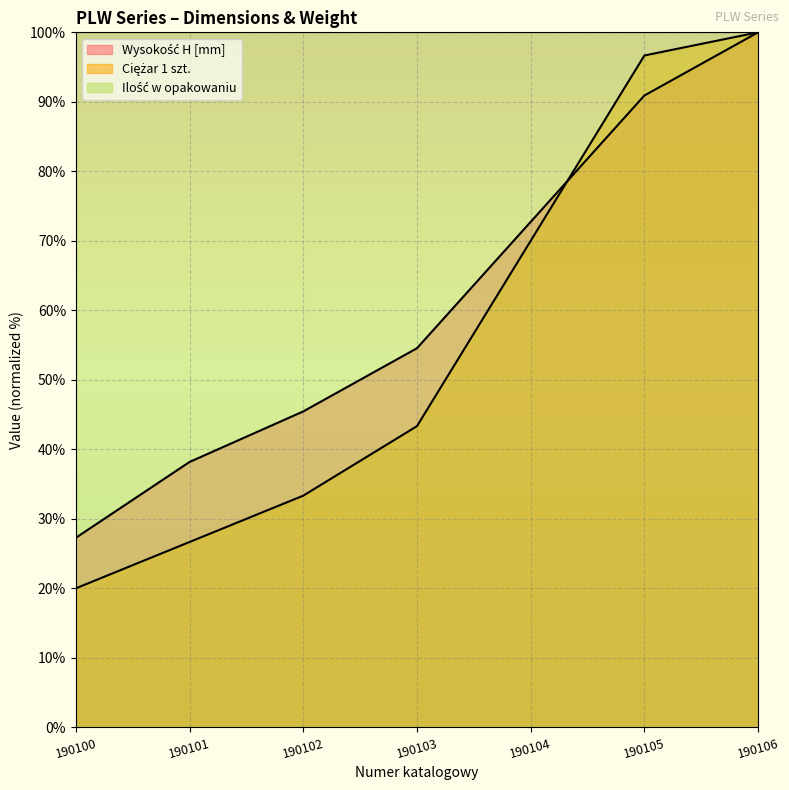

Reading left to right, list all the values displayed in this chart.

Wysokość H [mm]: 190100=27.3	190101=38.2	190102=45.5	190103=54.5	190104=72.7	190105=90.9	190106=100.0
Ciężar 1 szt.: 190100=20.0	190101=26.7	190102=33.3	190103=43.3	190104=70.0	190105=96.7	190106=100.0